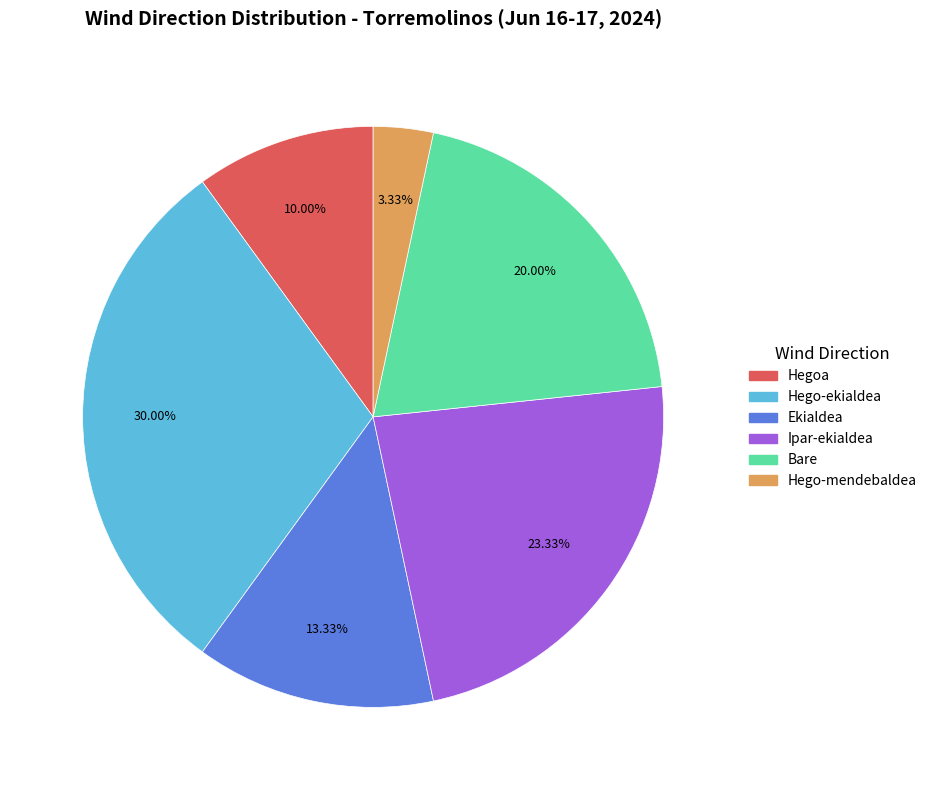

Which slice is the smallest?

Hego-mendebaldea